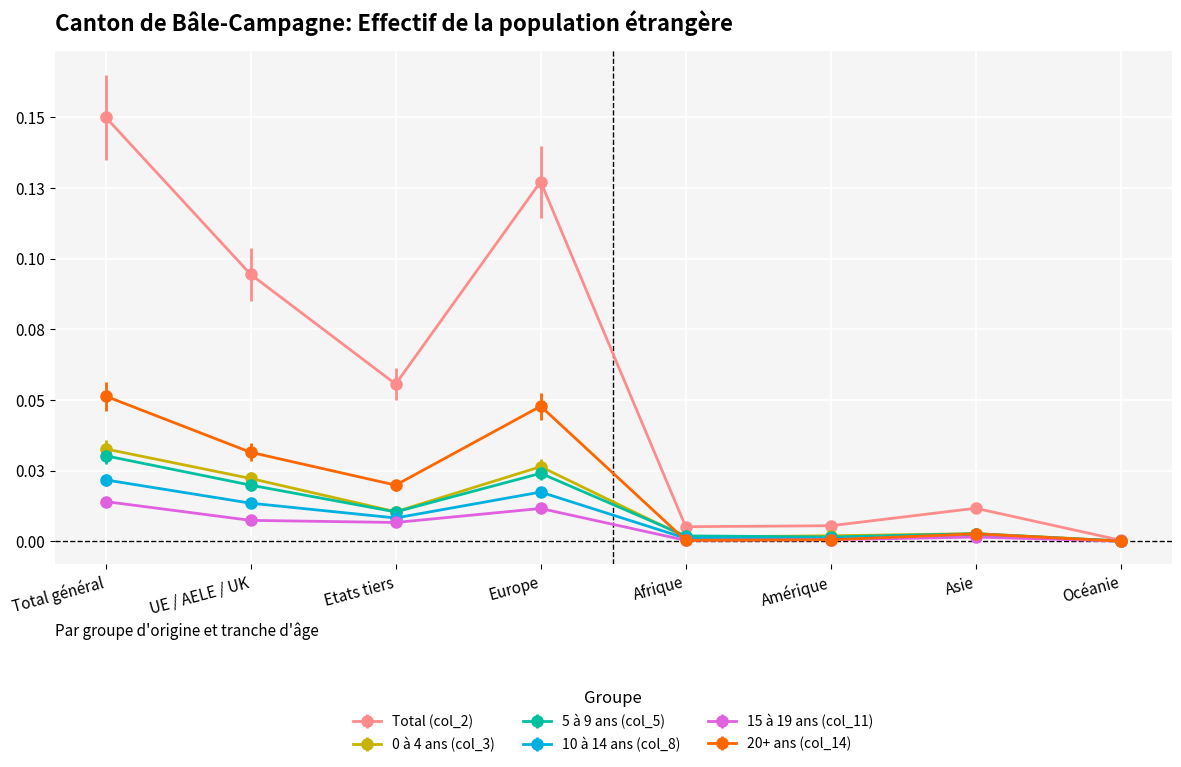

What is the label of the 1st point from the right?

Océanie